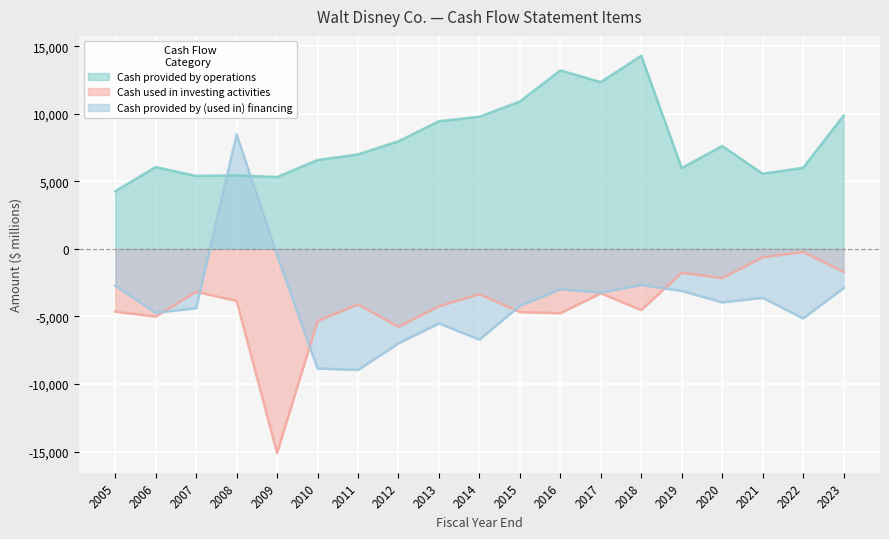

How many data points in Cash provided by (used in) financing are above -3953?

9